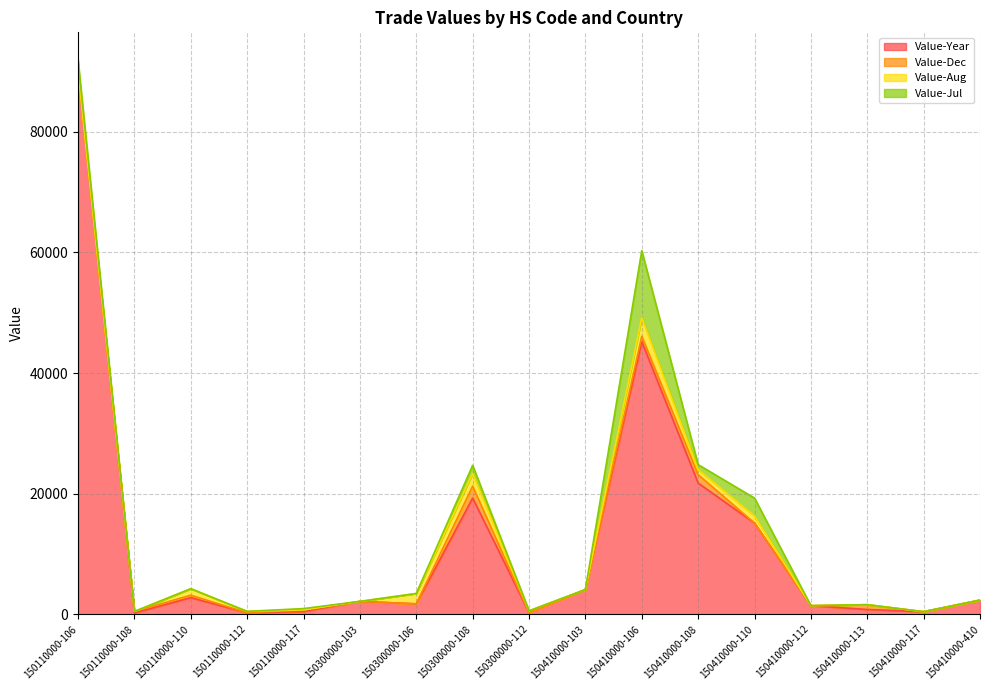

Which category has the highest value in the Value-Year series?

150110000-106